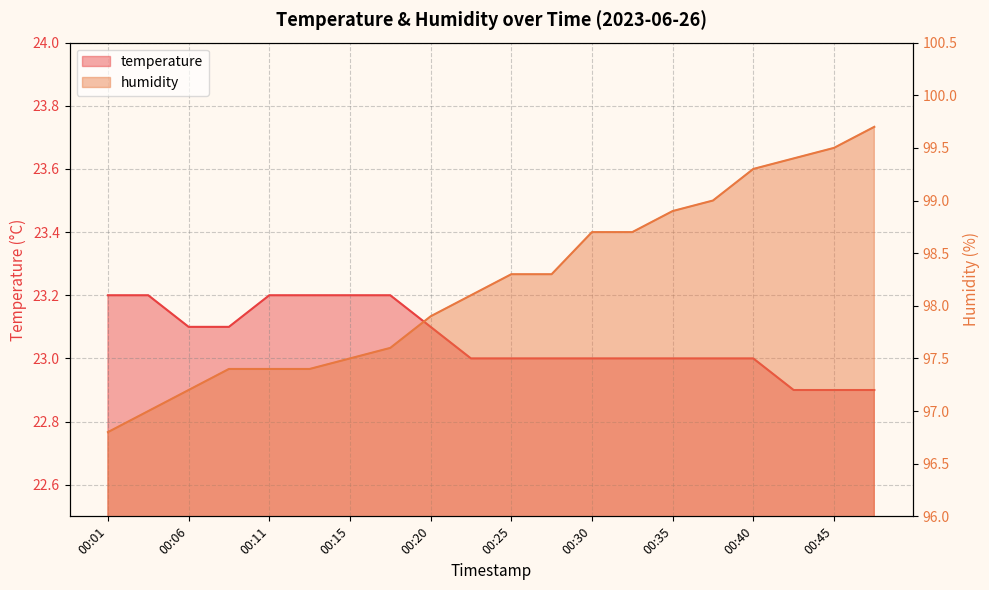

Rank the categories by humidity value from lowest to highest.

00:01, 00:03, 00:06, 00:08, 00:11, 00:13, 00:15, 00:18, 00:20, 00:23, 00:25, 00:28, 00:30, 00:33, 00:35, 00:37, 00:40, 00:42, 00:45, 00:47